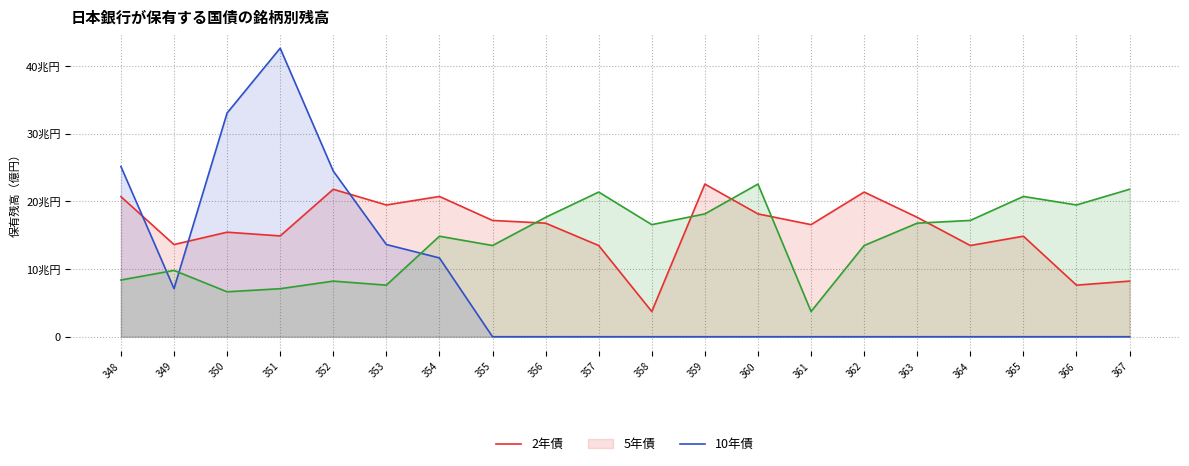

How many times do 10年債 and 5年債 cross each other?

3